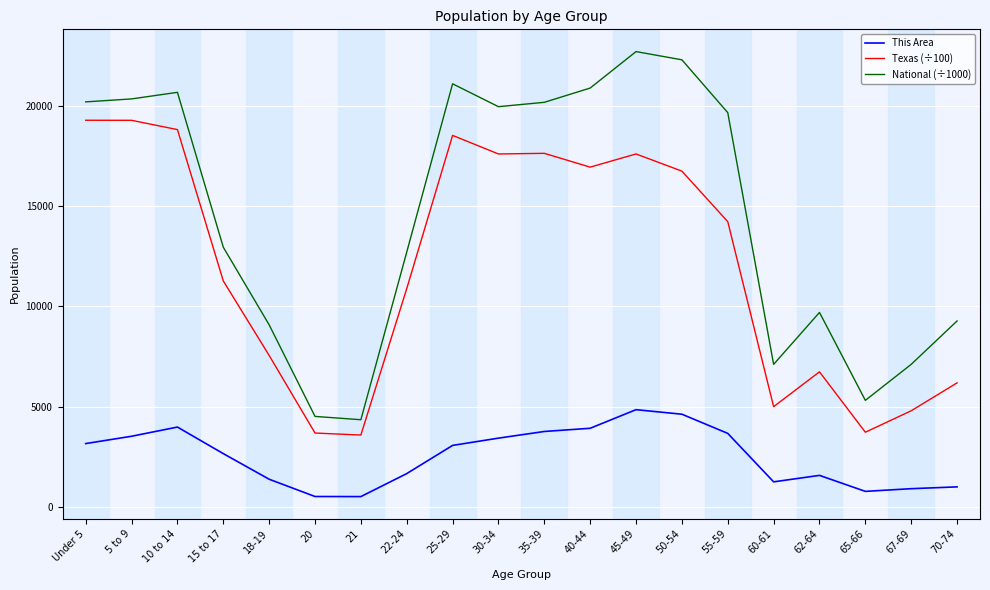

What is the difference between the highest and lowest values at 45-49?

17853.6